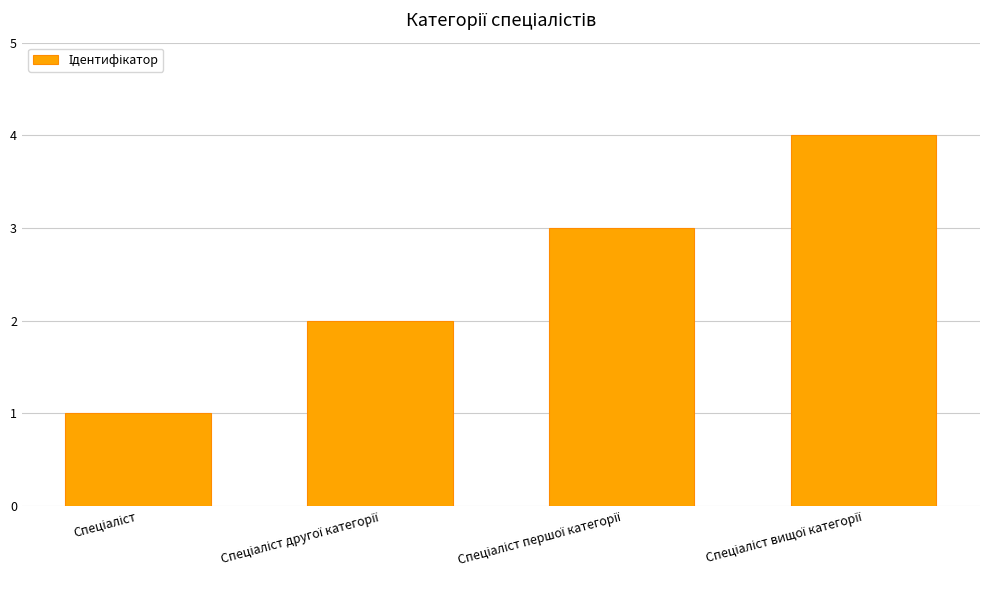

Are the bars grouped side by side (vs. stacked)?

No